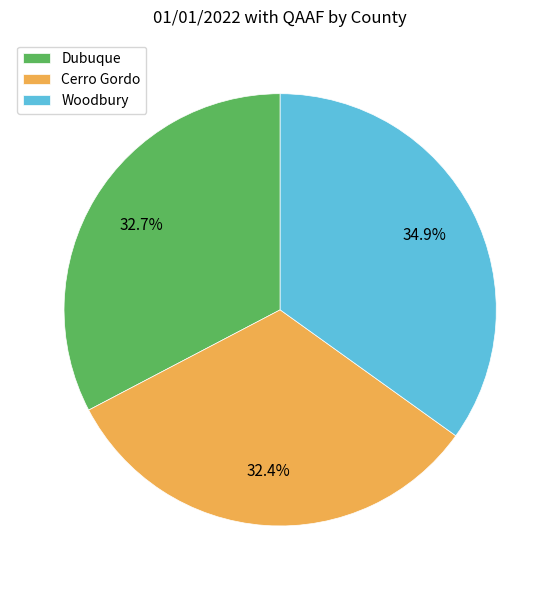

Combined, what portion of the pie is Cerro Gordo and Dubuque?

65.1%